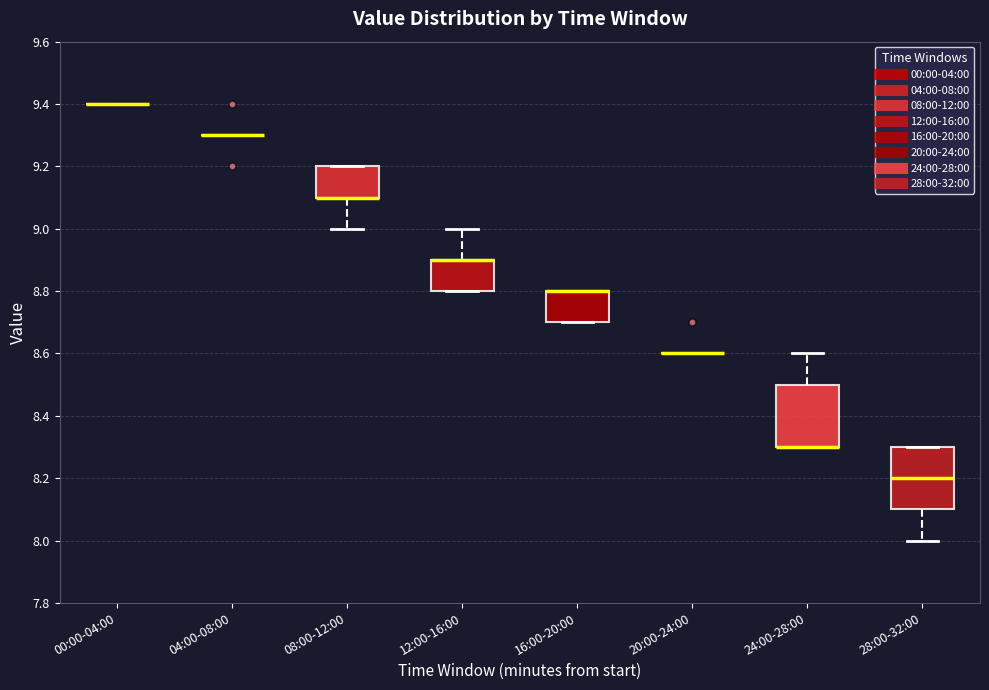

Reading left to right, transcribe this box plot: for each box, give where its median line is, the range the box spans, and where its two whiskers end, as read against the y-axis. The values are not printed on the chart, so give them approximately, as read against the axis.

00:00-04:00: box collapsed to a line at 9.4, whiskers 9.4 to 9.4
04:00-08:00: box collapsed to a line at 9.3, whiskers 9.3 to 9.3
08:00-12:00: median 9.1 (drawn on the box's lower edge), box 9.1 to 9.2, whiskers 9.0 to 9.2
12:00-16:00: median 8.9 (drawn on the box's upper edge), box 8.8 to 8.9, whiskers 8.8 to 9.0
16:00-20:00: median 8.8 (drawn on the box's upper edge), box 8.7 to 8.8, whiskers 8.7 to 8.8
20:00-24:00: box collapsed to a line at 8.6, whiskers 8.6 to 8.6
24:00-28:00: median 8.3 (drawn on the box's lower edge), box 8.3 to 8.5, whiskers 8.3 to 8.6
28:00-32:00: median 8.2, box 8.1 to 8.3, whiskers 8.0 to 8.3